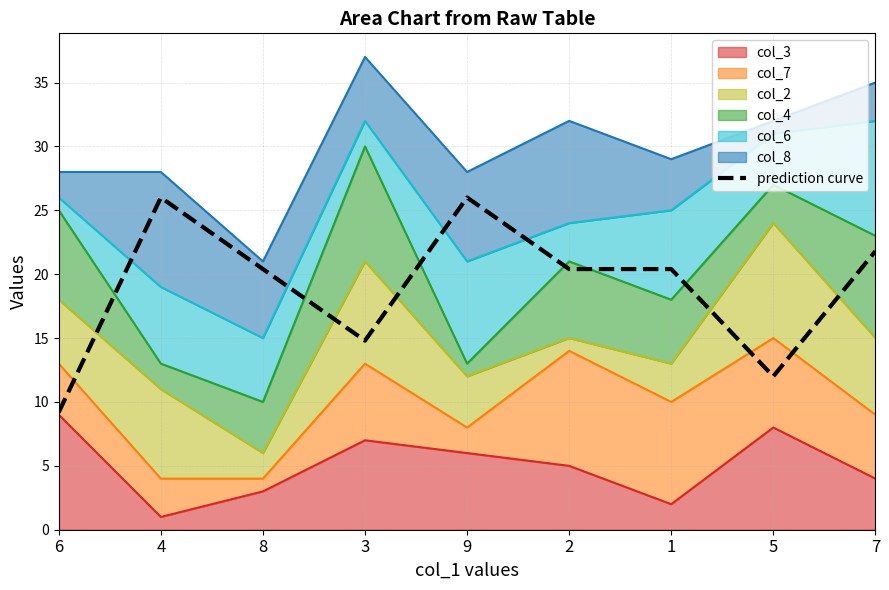

Read the value at 5.

12.0